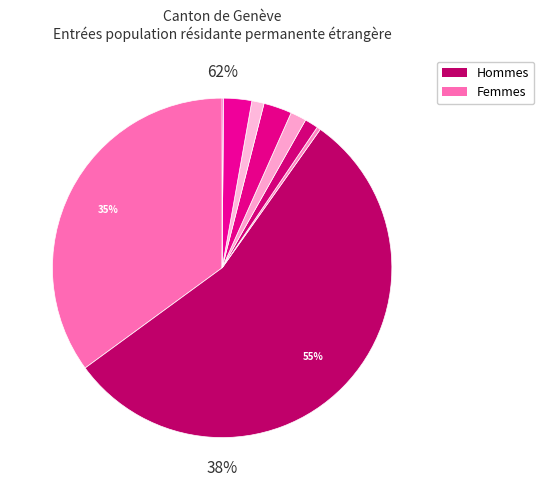

To the nearest percent, what percentage of the pie is Asie (Femmes)?

1%